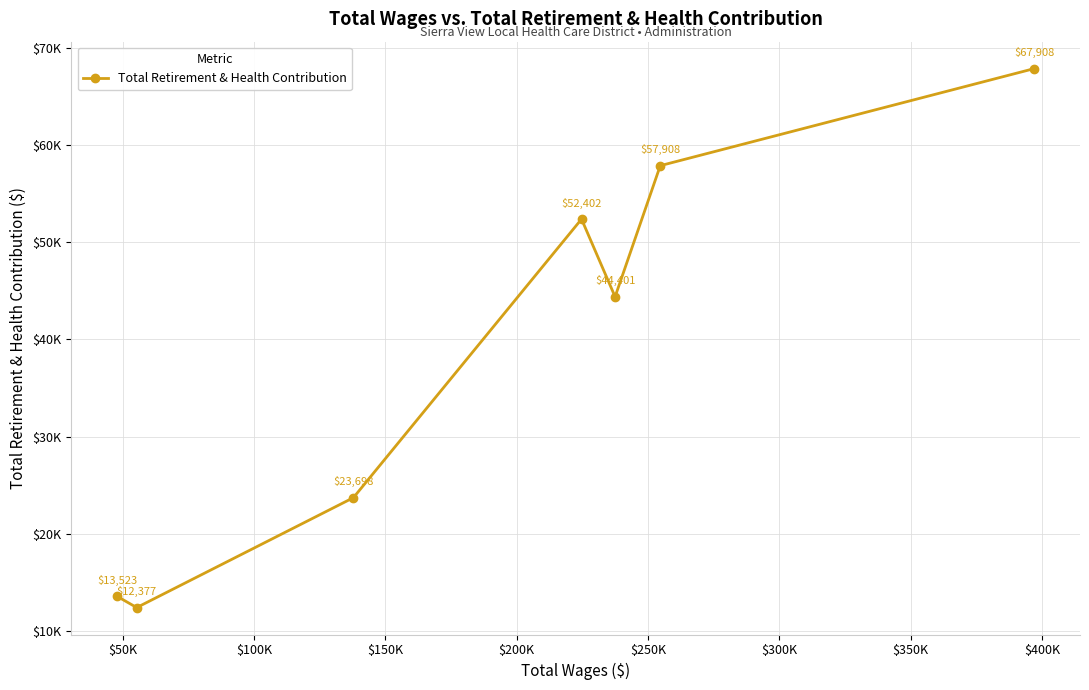

Does the chart display data point markers on the line(s)?

Yes